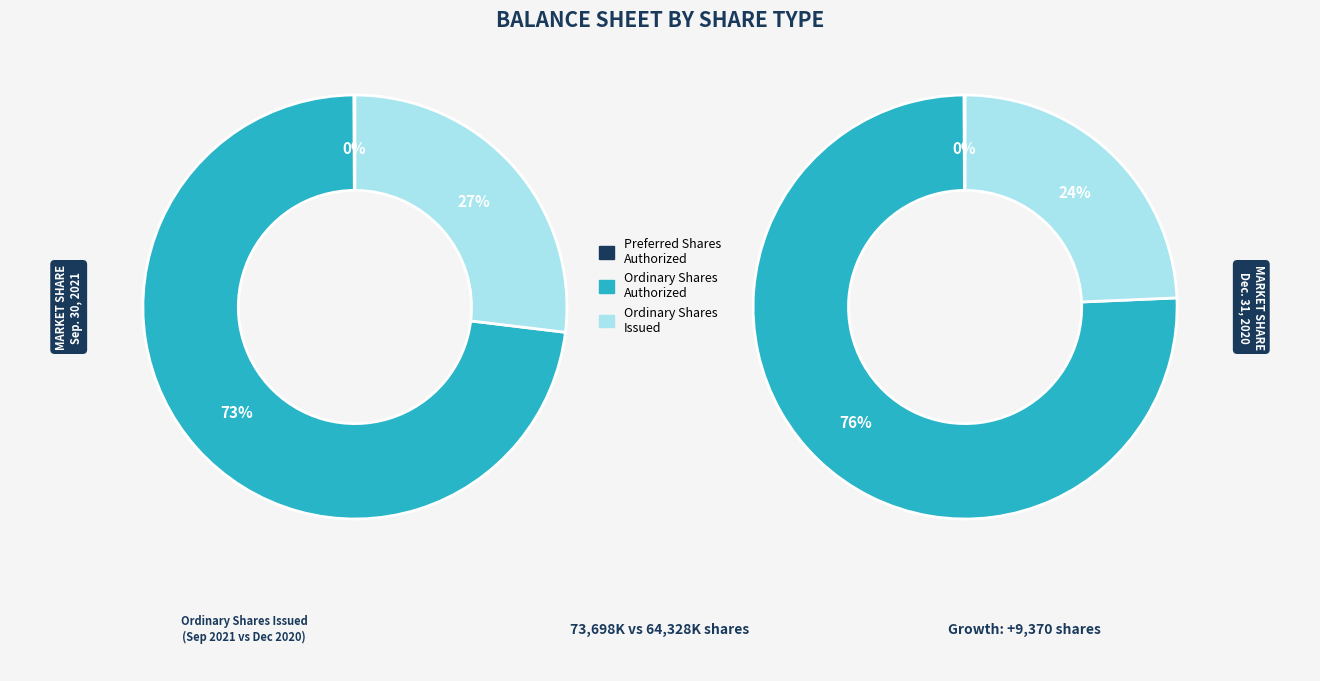

Do Ordinary shares, authorized shares and Preferred shares, shares authorized together represent more than half of the pie?

Yes